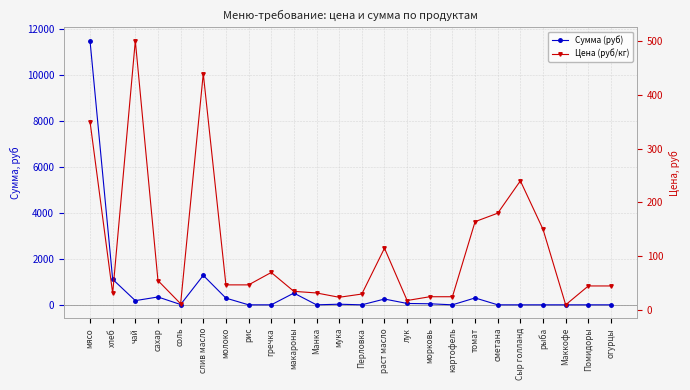

Count the number of categories in the chart.

24